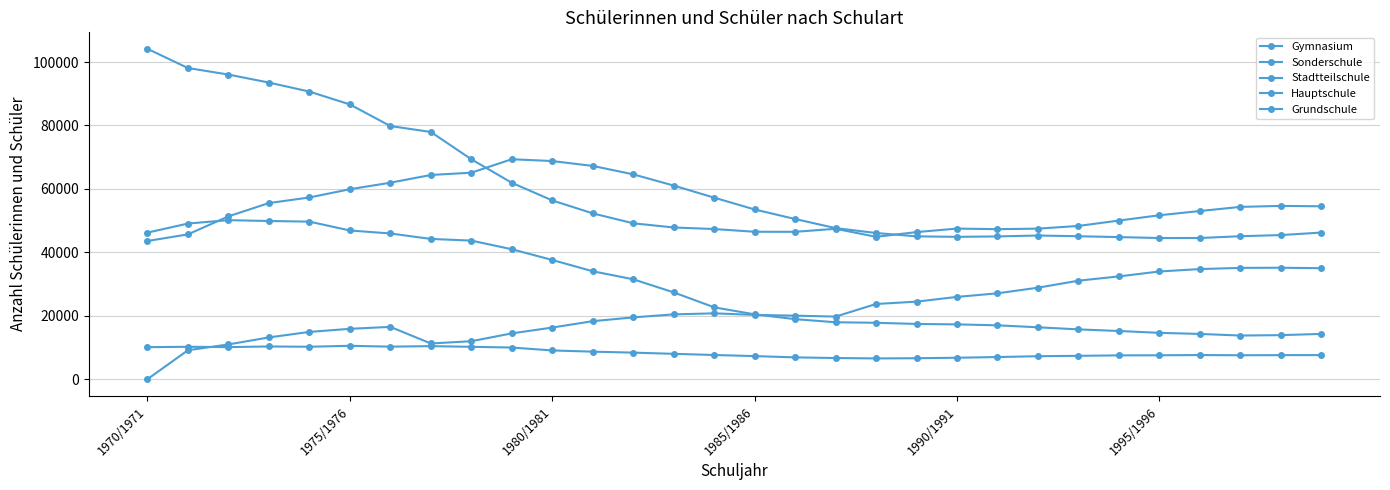

Count the number of categories in the chart.

30